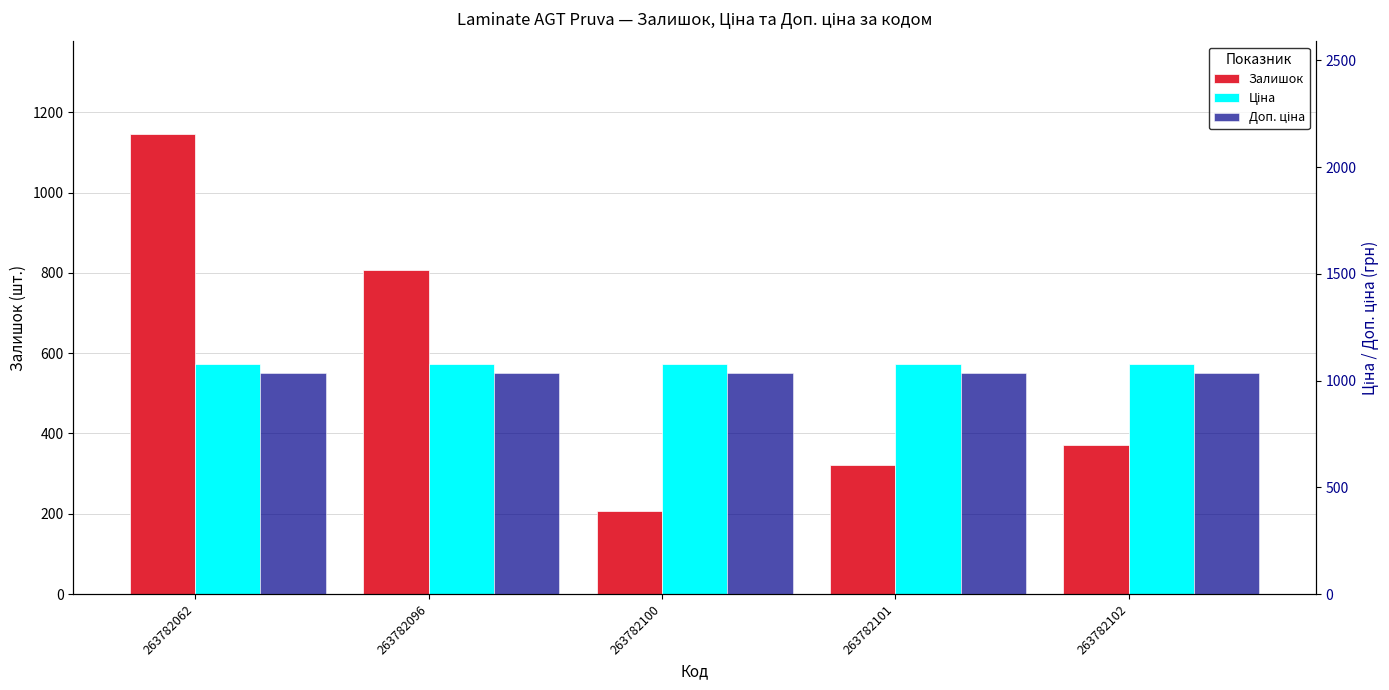

How many bars are there in total?

15